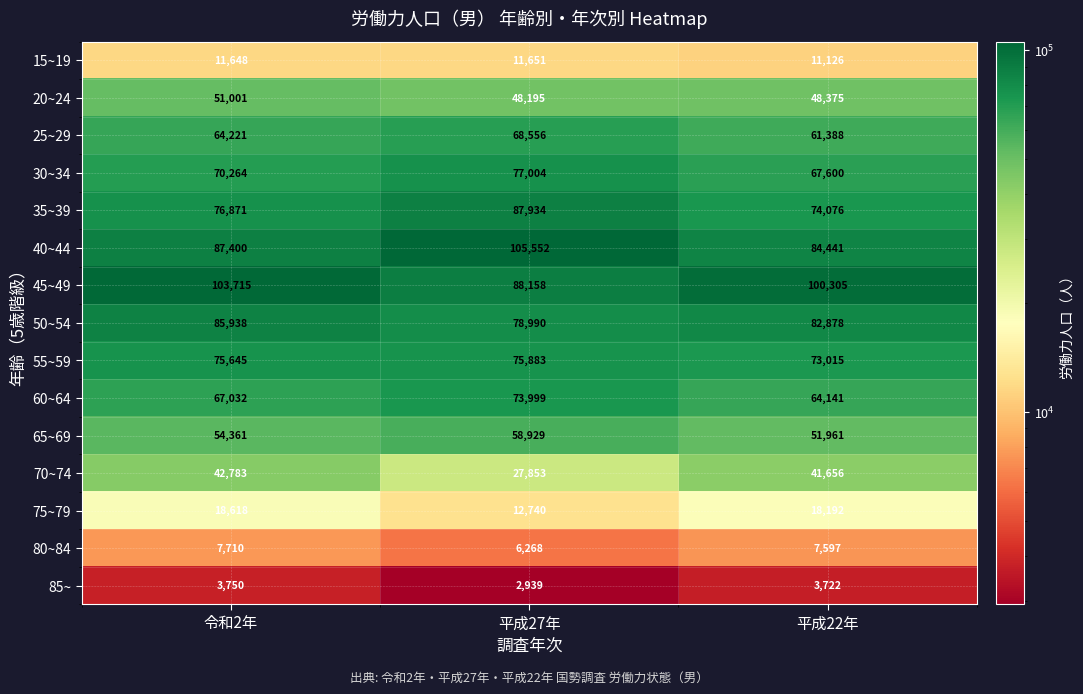

What is the sum of all 30~34 values?

214868